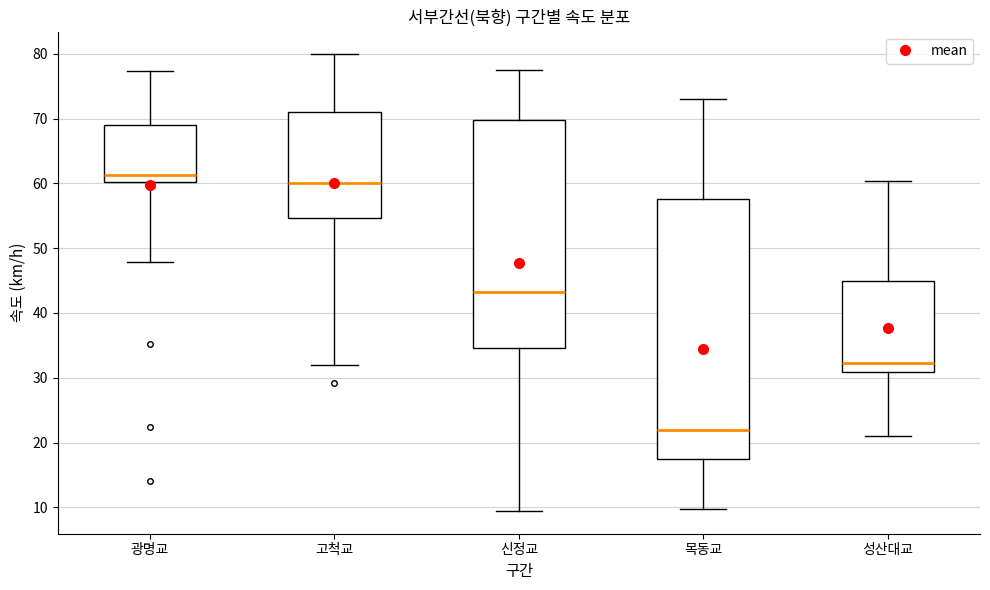

Reading left to right, transcribe this box plot: for each box, give where its median line is, the range the box spans, and where its two whiskers end, as read against the y-axis. The values are not printed on the chart, so give them approximately, as read against the axis.

광명교: median 61, box 60 to 69, whiskers 48 to 77
고척교: median 60, box 55 to 71, whiskers 32 to 80
신정교: median 43, box 35 to 70, whiskers 9 to 78
목동교: median 22, box 17 to 58, whiskers 10 to 73
성산대교: median 32, box 31 to 45, whiskers 21 to 60